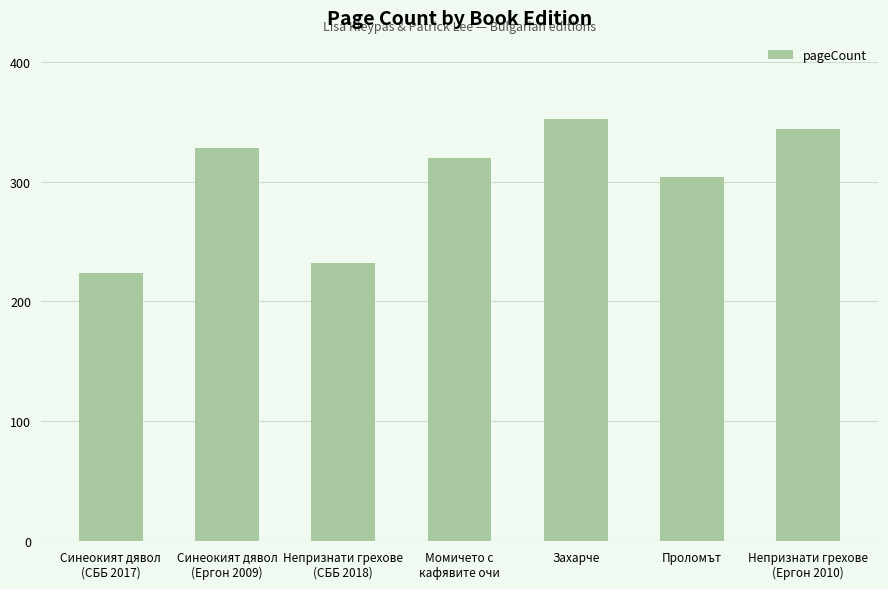

Between Непризнати грехове
(СББ 2018) and Проломът, which is larger?

Проломът